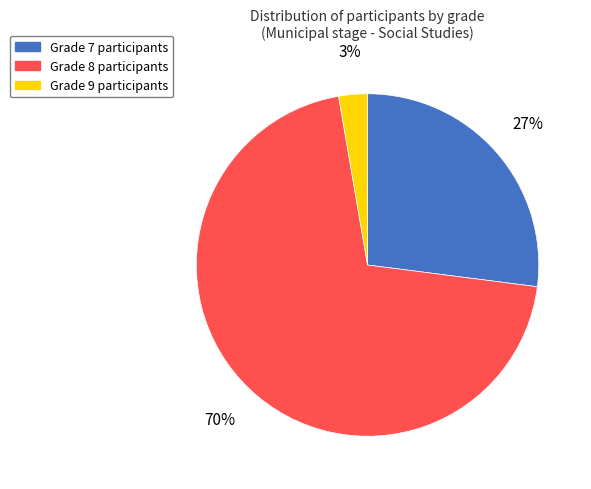

Is there a majority slice in this chart?

Yes